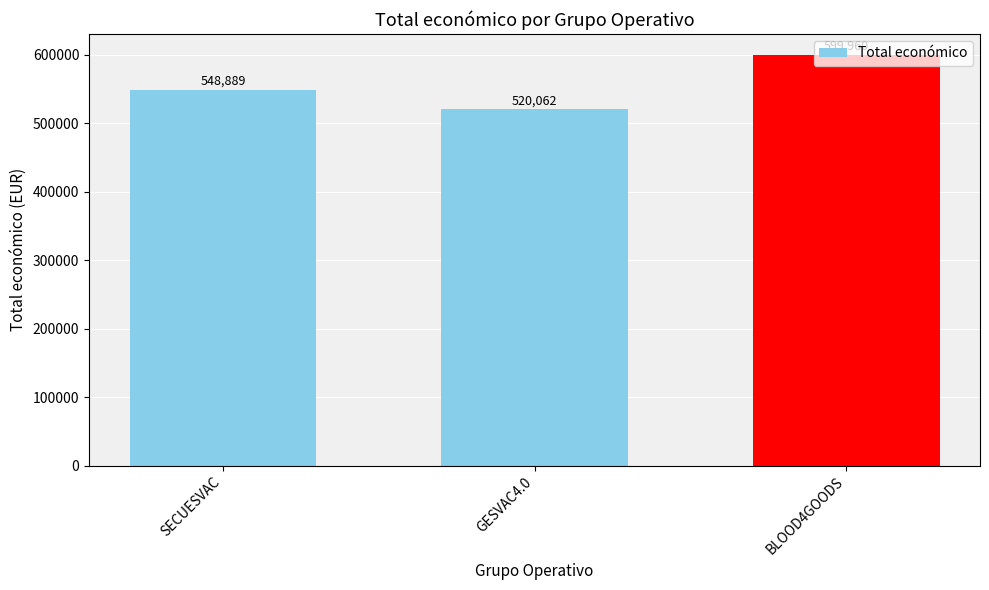

Rank the categories by value from lowest to highest.

GESVAC4.0, SECUESVAC, BLOOD4GOODS